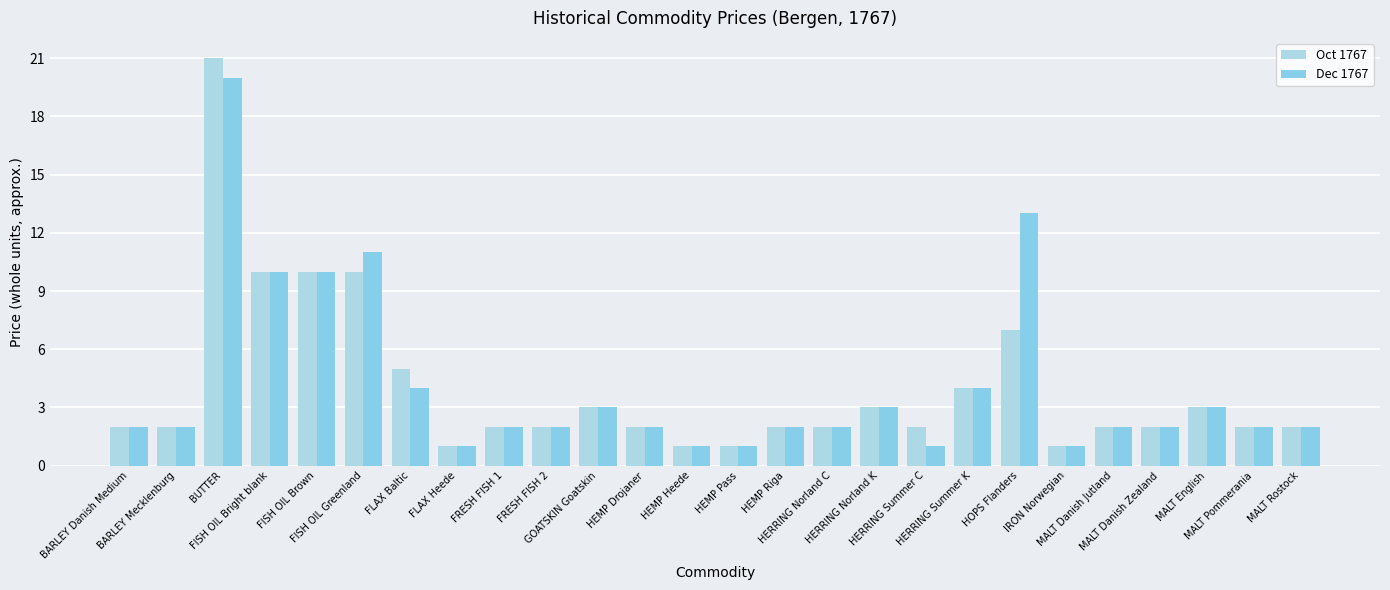

What is the difference between the maximum and minimum values in the Dec 1767 series?

19